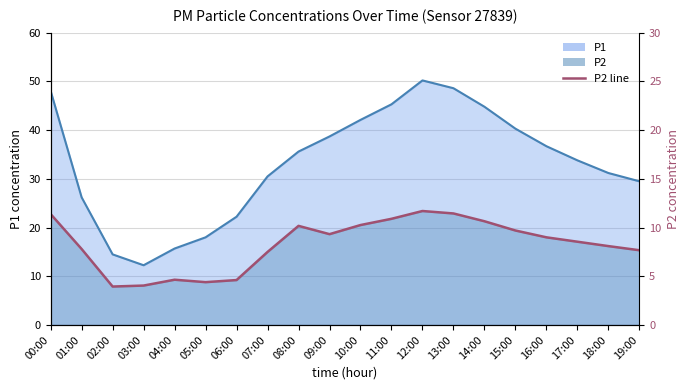

True or false: P1 and P2 intersect in this chart.

False